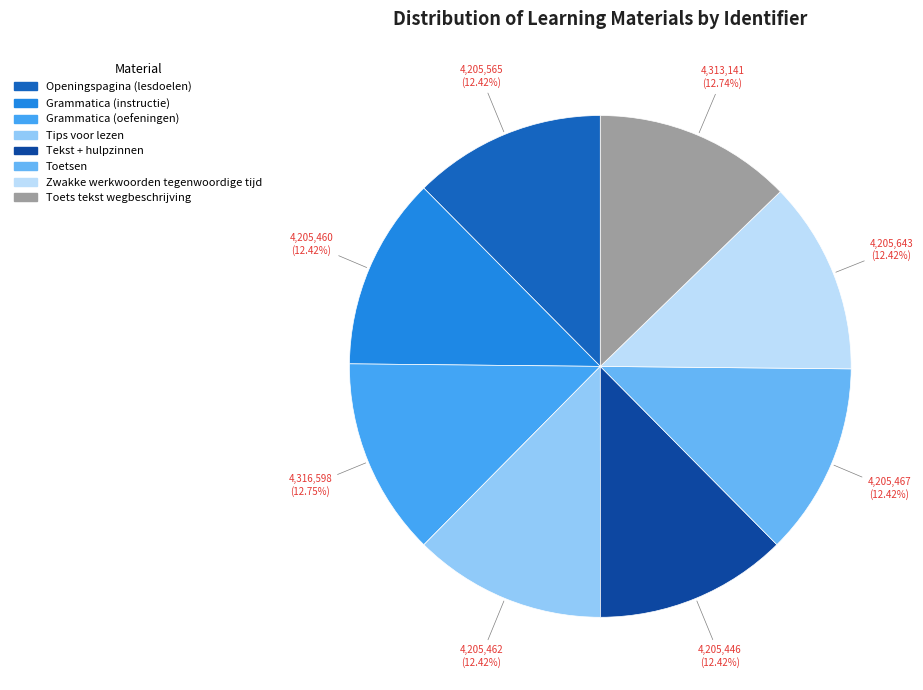

Rank the categories by value from lowest to highest.

Tekst + hulpzinnen, Grammatica (instructie), Tips voor lezen, Toetsen, Openingspagina (lesdoelen), Zwakke werkwoorden tegenwoordige tijd, Toets tekst wegbeschrijving, Grammatica (oefeningen)